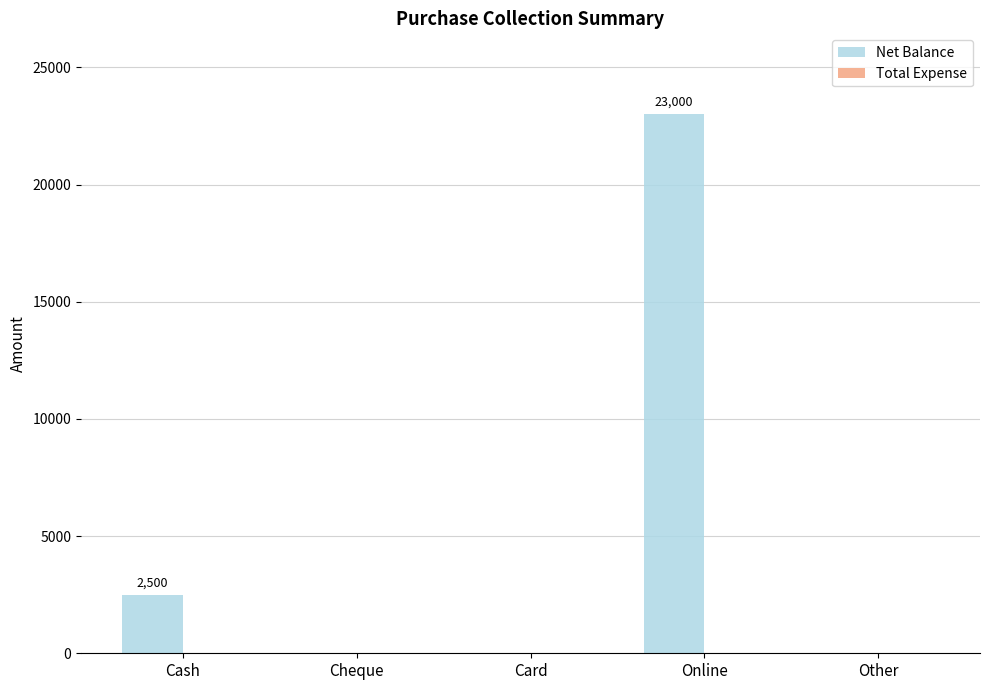

Where is the data nearest to the value 11500?

Cash